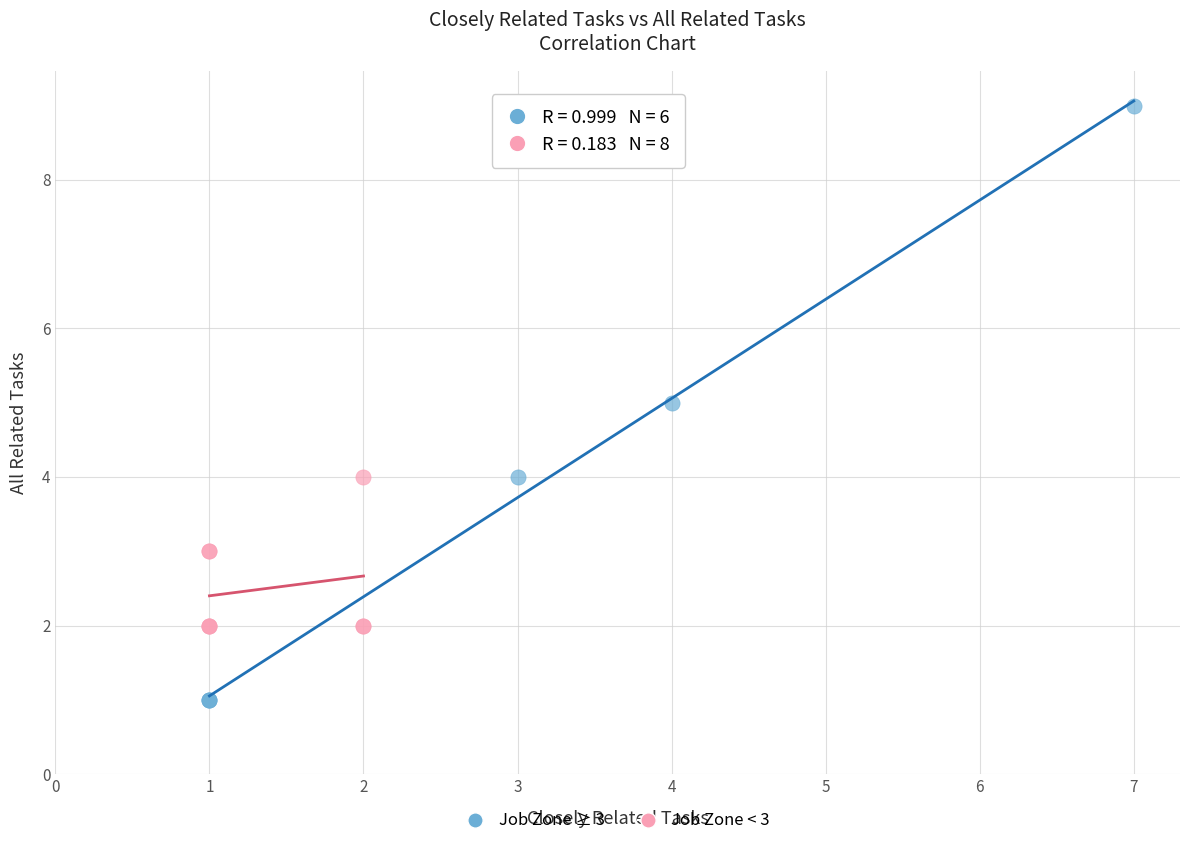

Which series reaches the minimum Y coordinate?

Job Zone ≥ 3